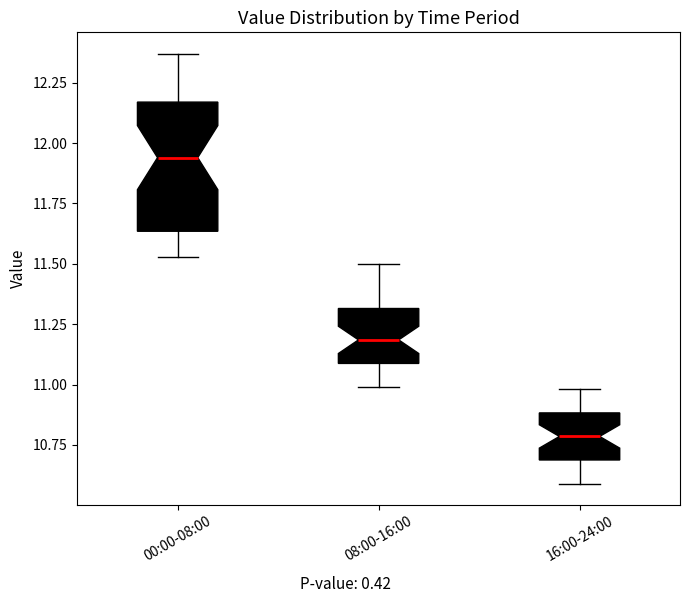

Where is the upper edge of the box for 16:00-24:00 on the y-axis? The values are not printed on the chart, so give them approximately, as read against the axis.

10.90